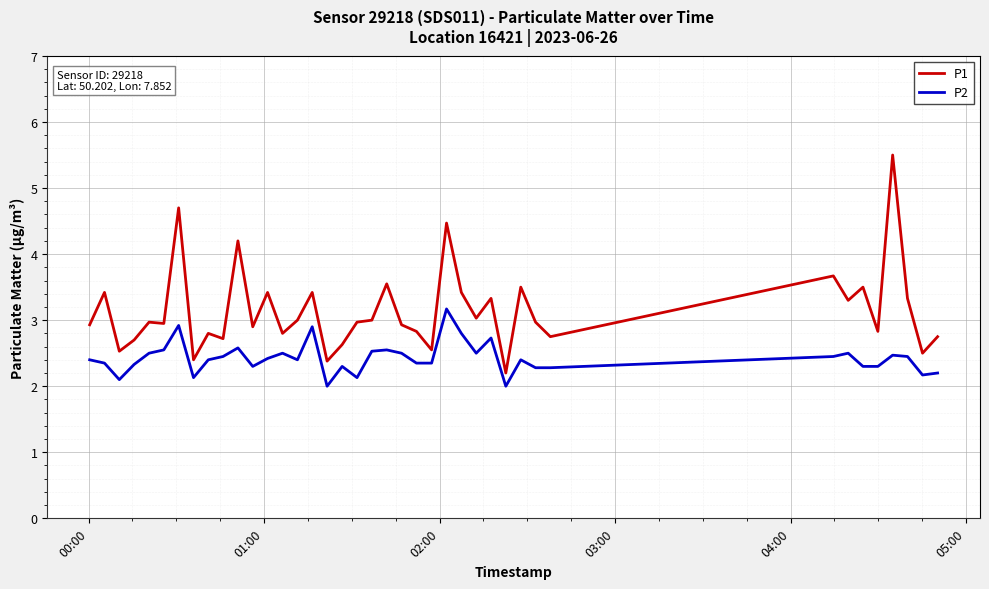

What is the average value of the P2 series?

2.4